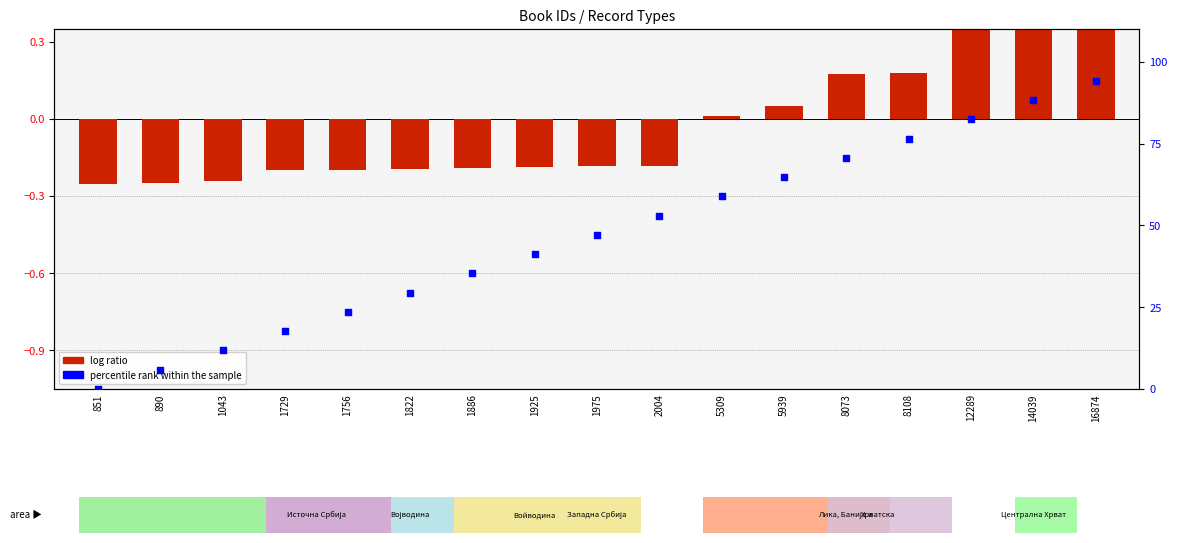

At how many categories does at least one series exceed 47?

9